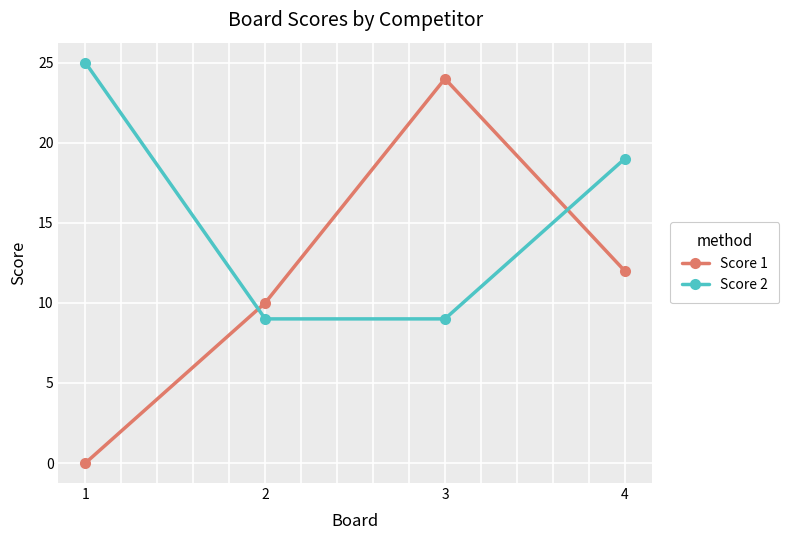

Is it true that Score 1 equals 24 at 3?

True